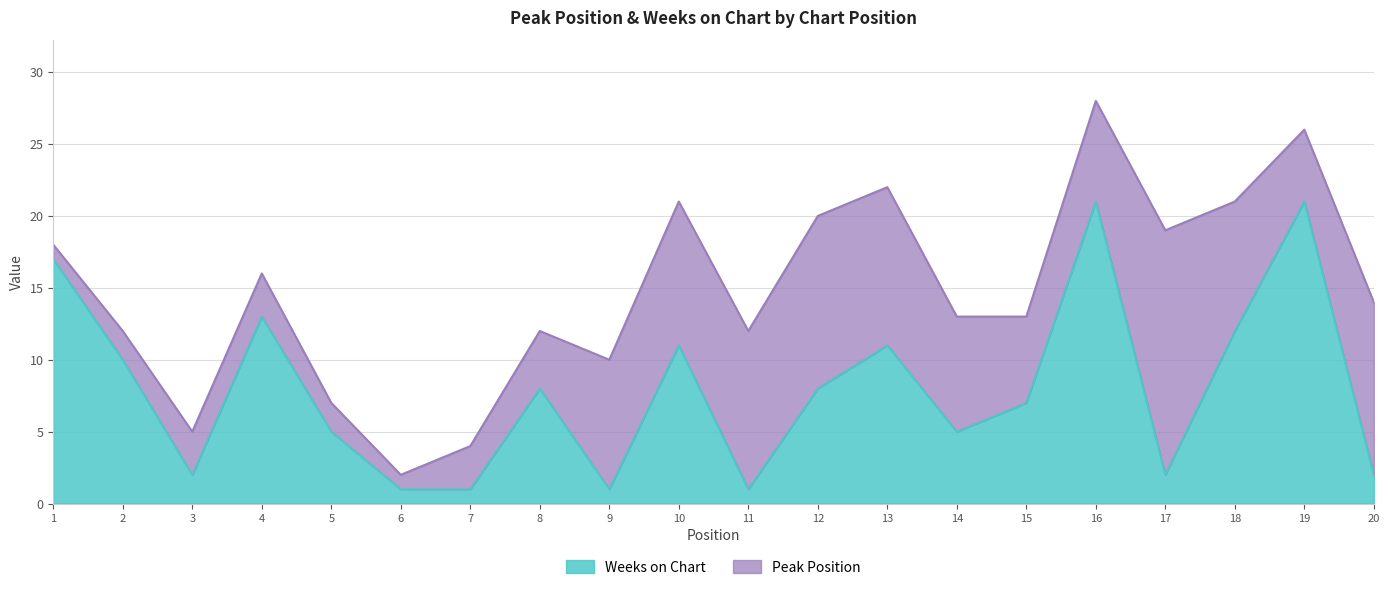

True or false: there are more than 0 points higher than both neighbors.

True